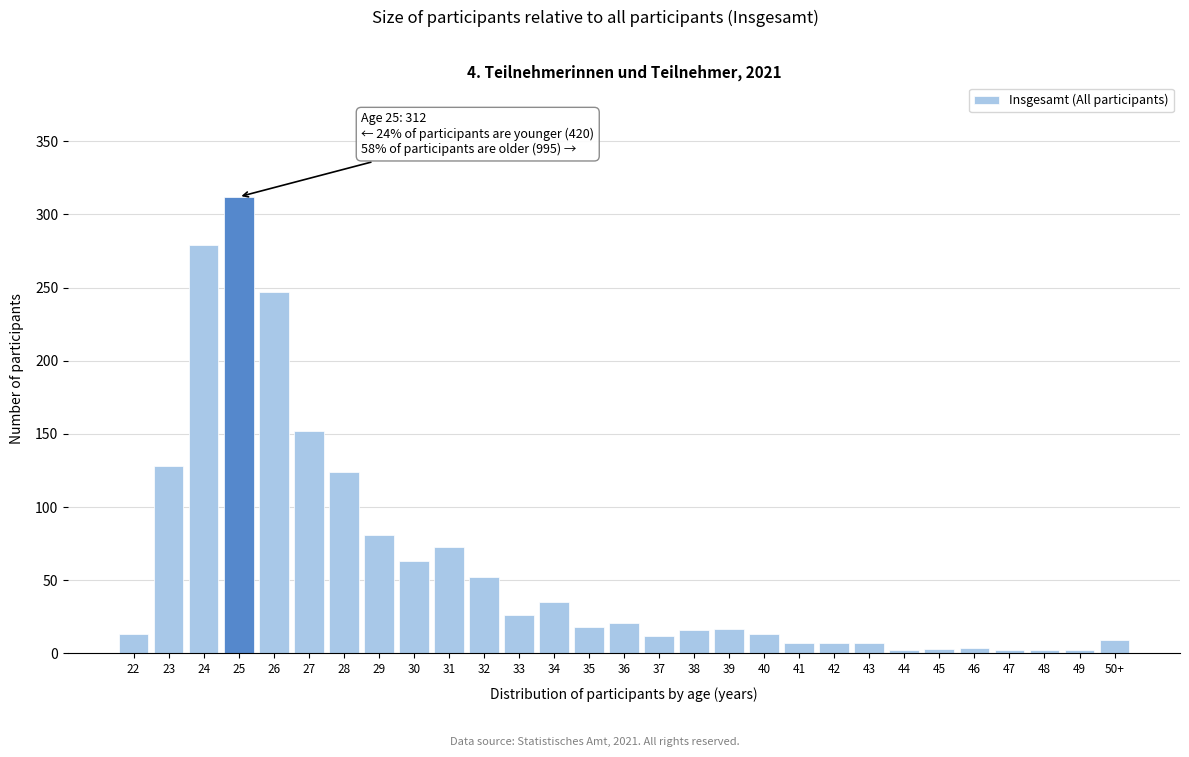

What is the sum of all values?

1727